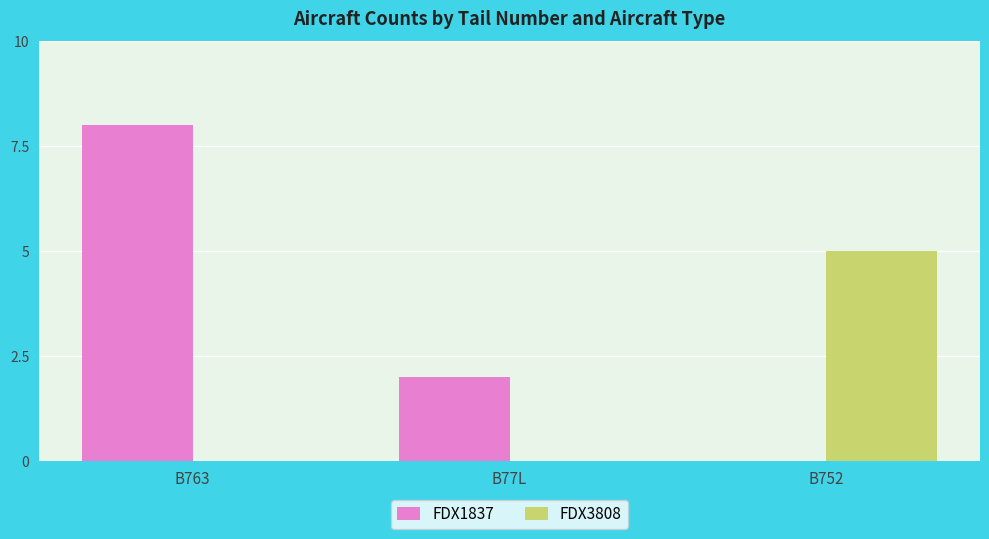

Is it true that FDX1837 equals 8 at B763?

True